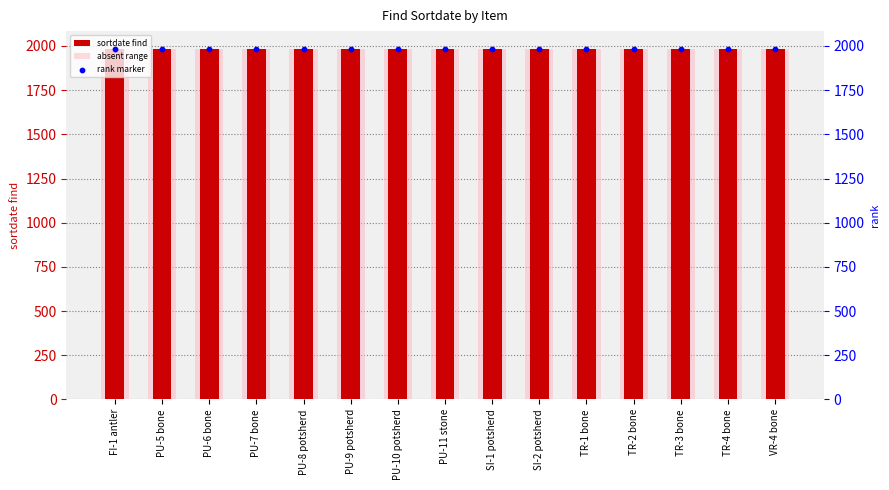

Is the value of rank marker at TR-4 bone greater than the value of absent range at PU-10 potsherd?

No